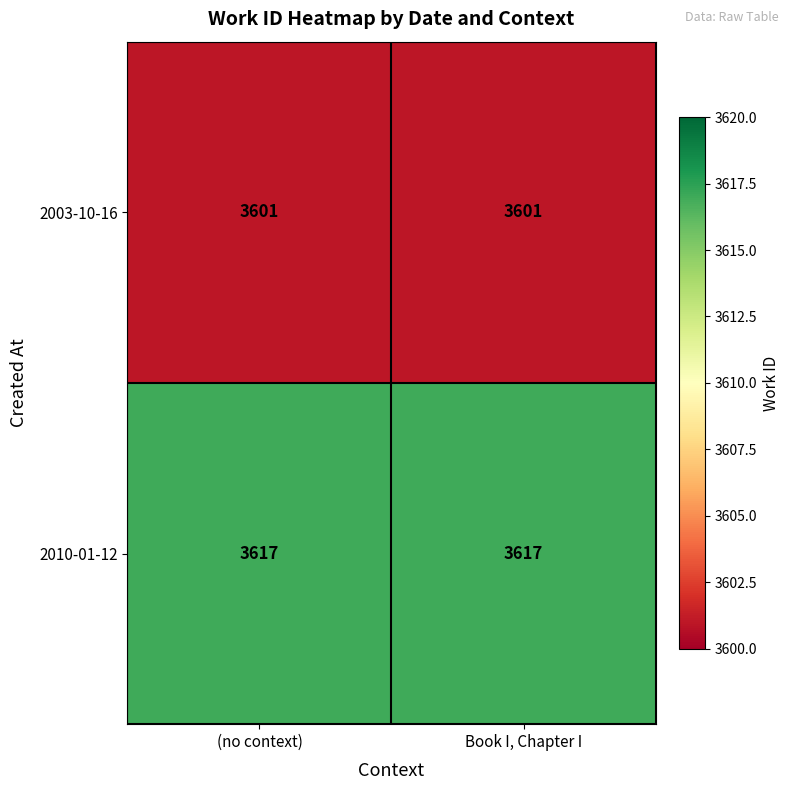

Is the value of 2003-10-16 at Book I, Chapter I greater than the value of 2010-01-12 at (no context)?

No